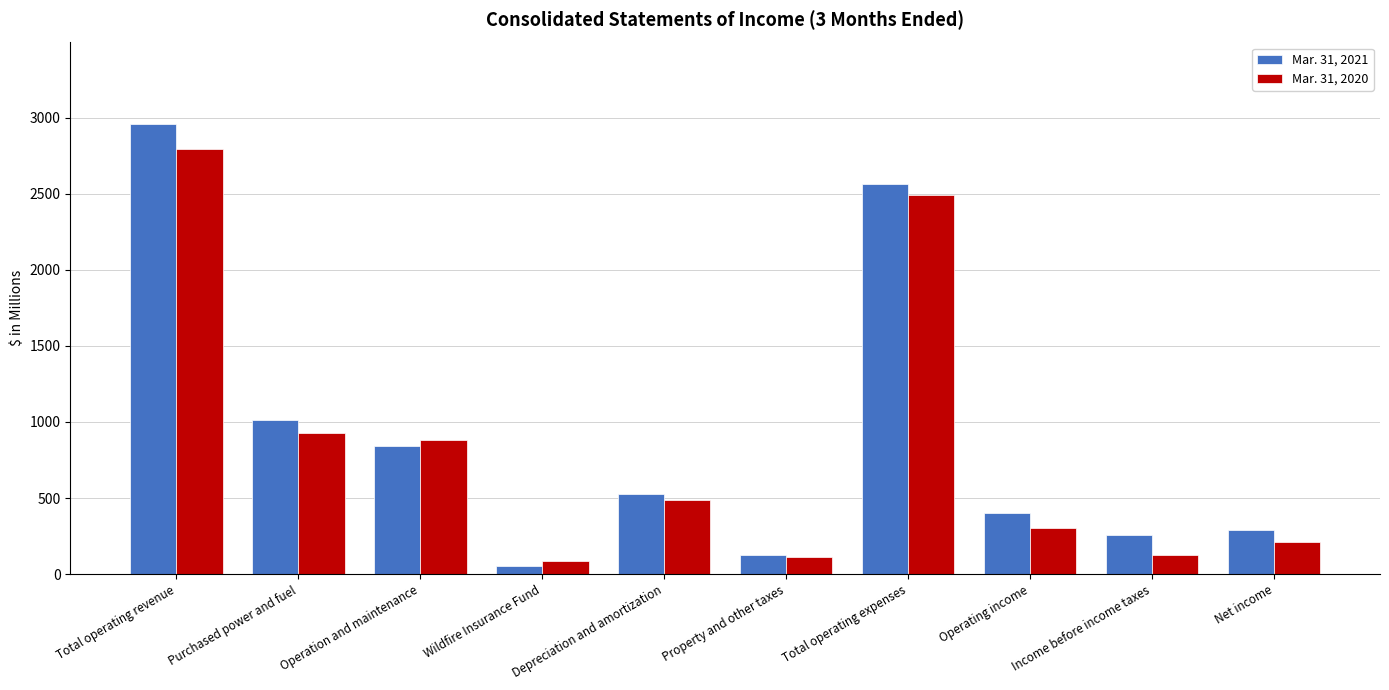

Between Operation and maintenance and Income before income taxes, which series saw the biggest shift?

Mar. 31, 2020